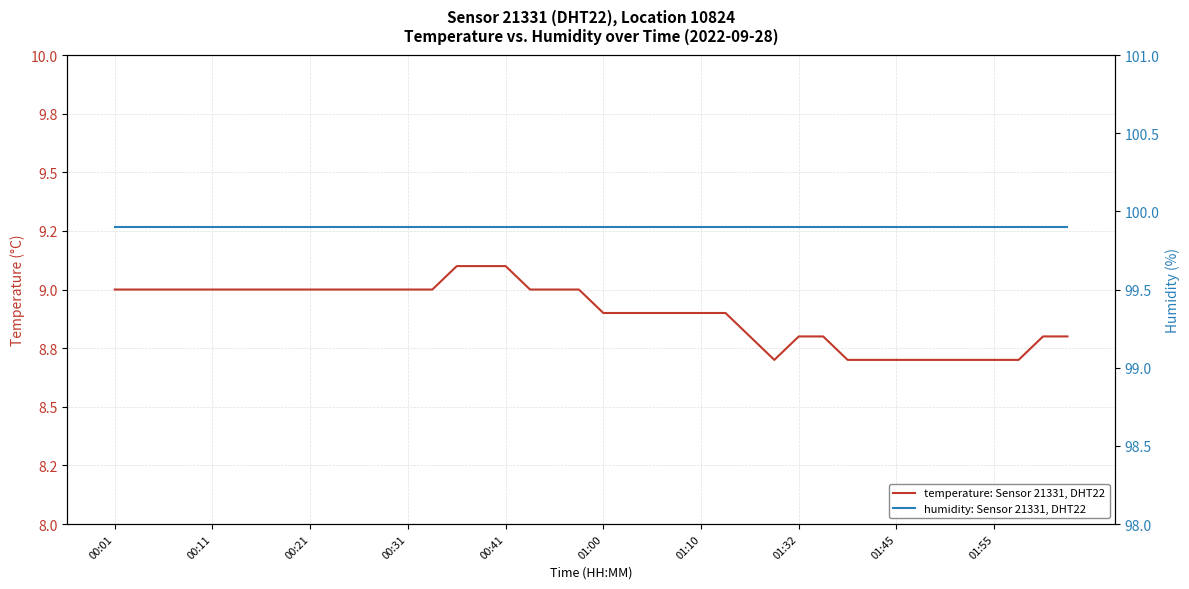

What is the approximate value of humidity: Sensor 21331, DHT22 at 31?

99.9